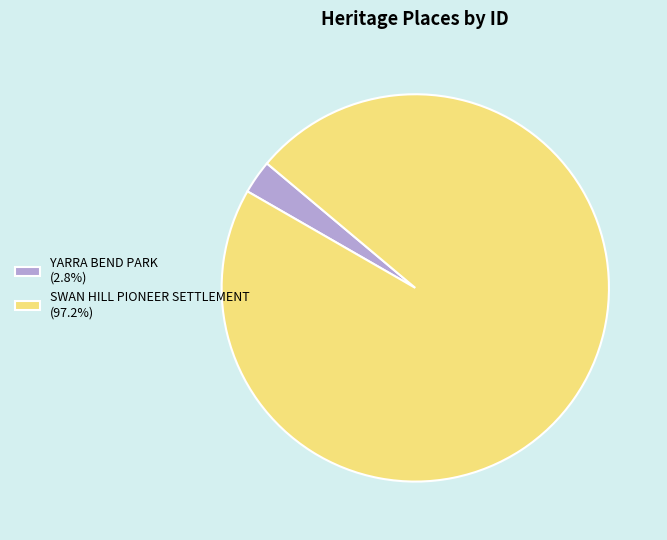

Count the number of slices in the pie.

2